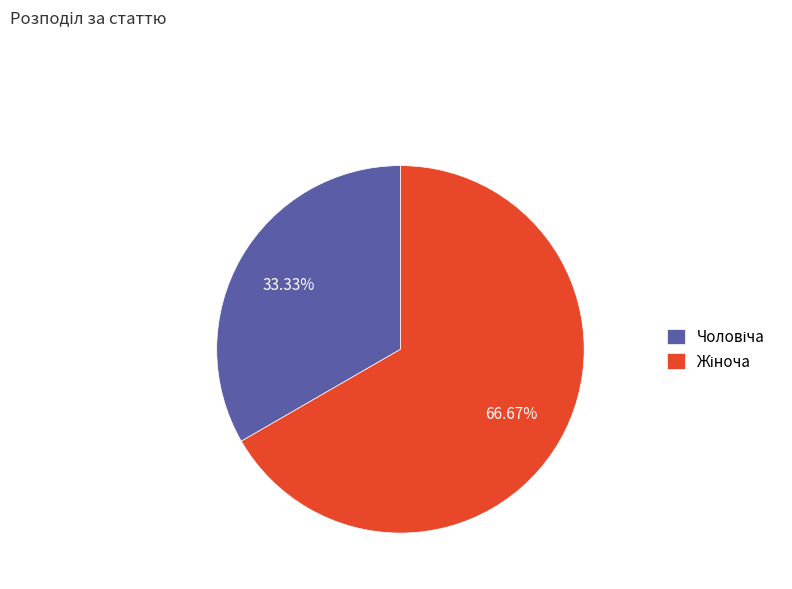

To the nearest percent, what is the difference between the largest and smallest slice percentages?

33%